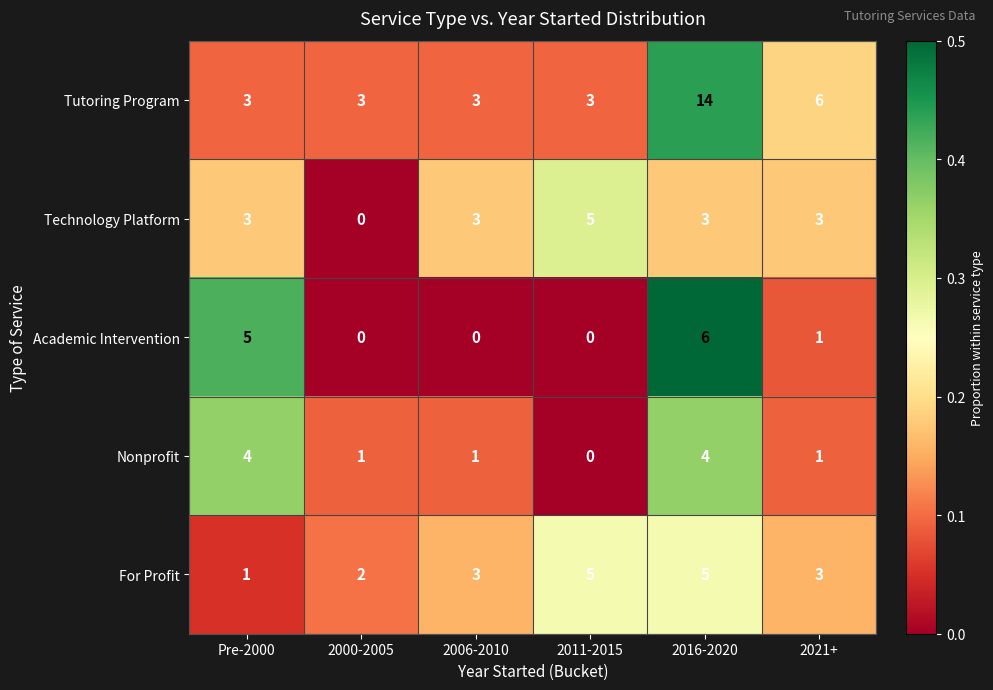

What is the total value across all series at 2016-2020?

32